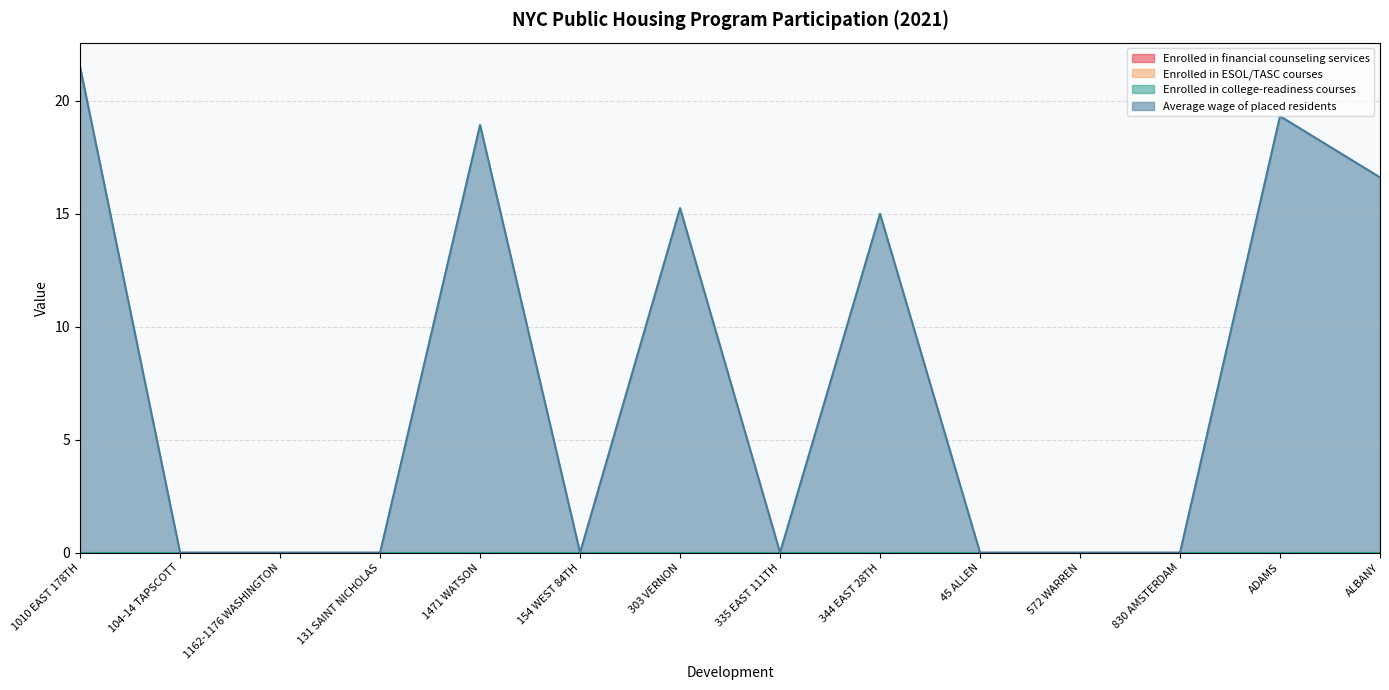

Which series has the widest spread of values?

Average wage of placed residents